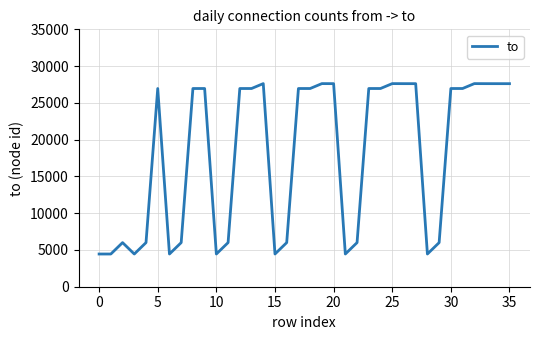

What is the smallest value displayed?

4448